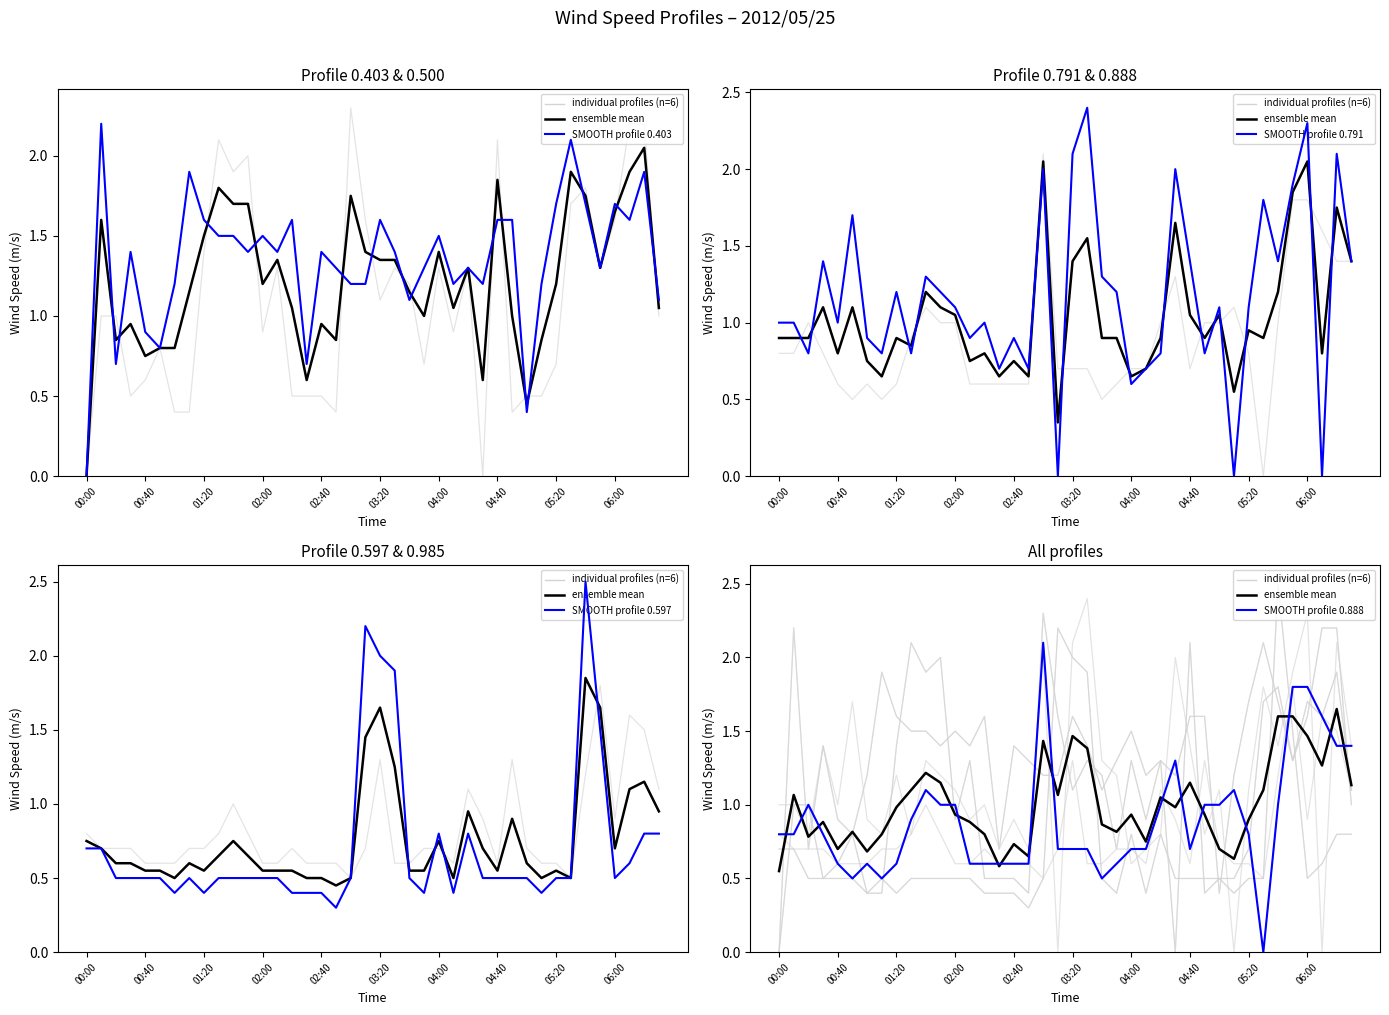

What is the difference between the 0.403 values at 01:50 and 00:20?

0.7